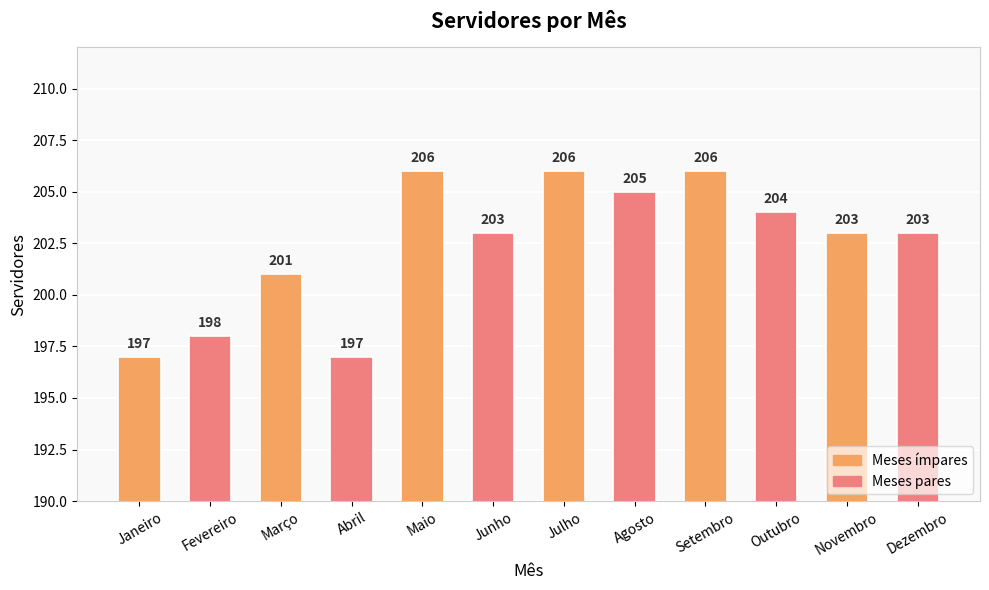

Count the values in the range 201 to 206.

9